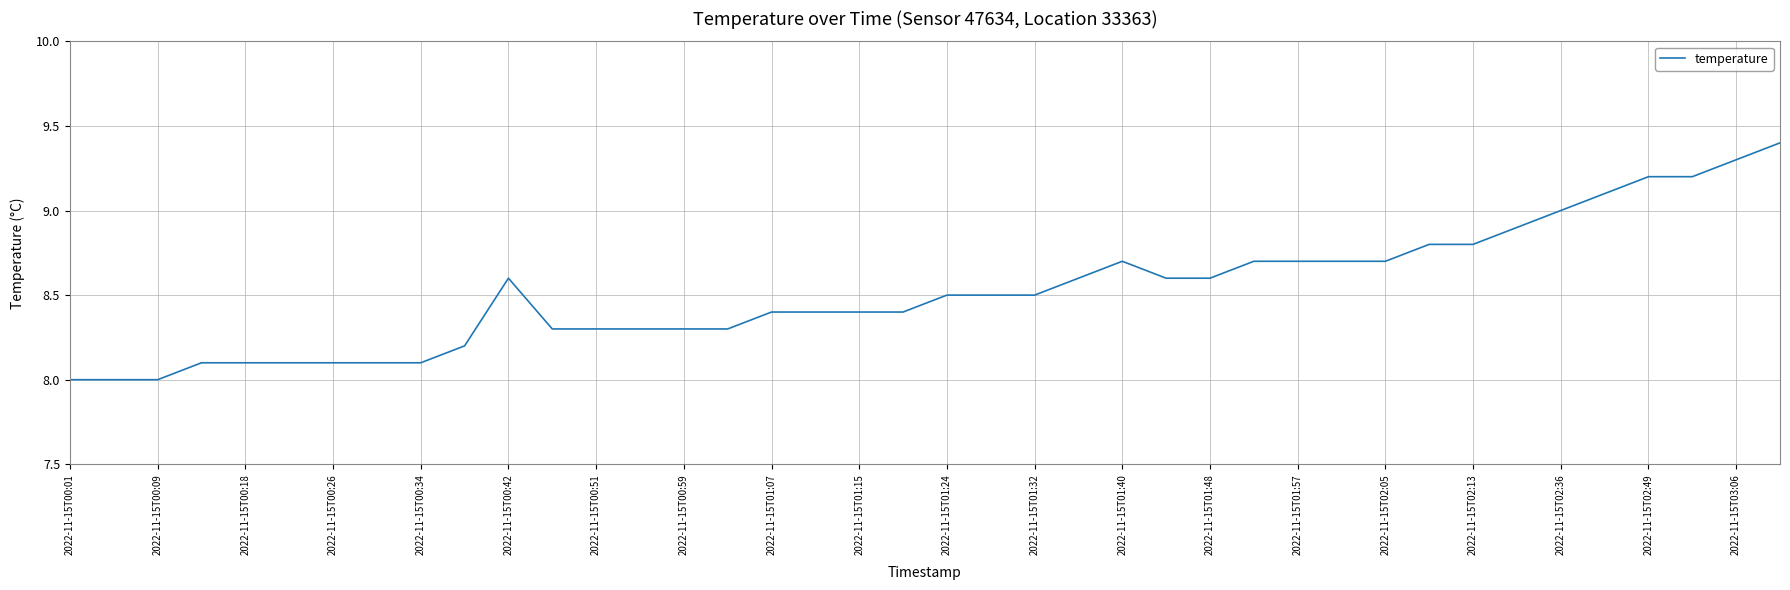

What is the difference between the maximum and minimum values?

1.4